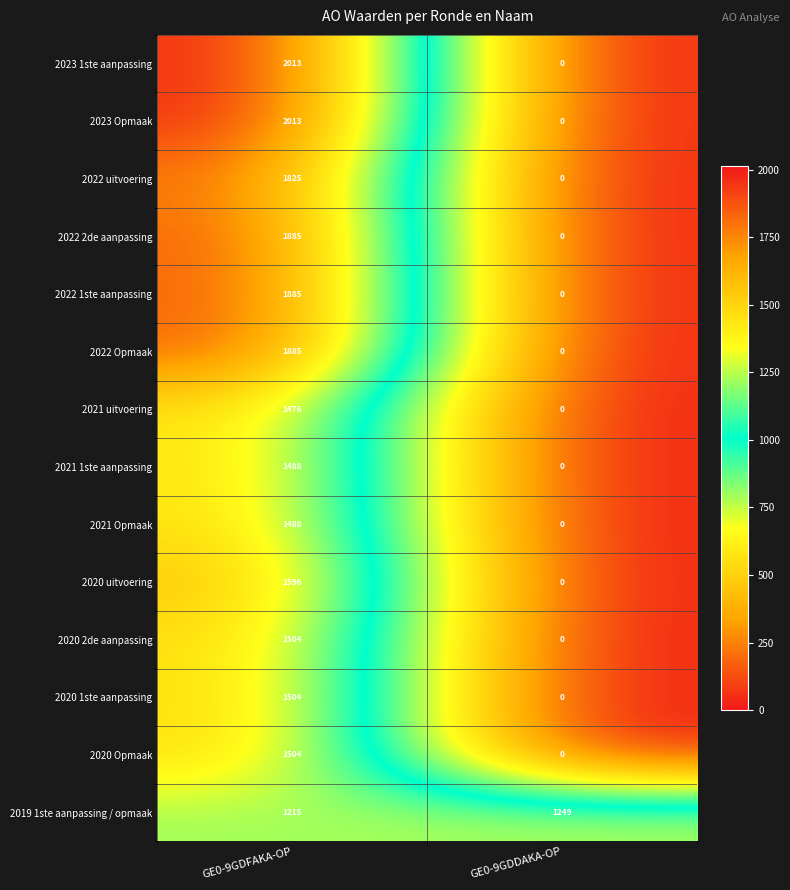

The 2020 uitvoering series shows 1596 at GE0-9GDFAKA-OP. True or false?

True